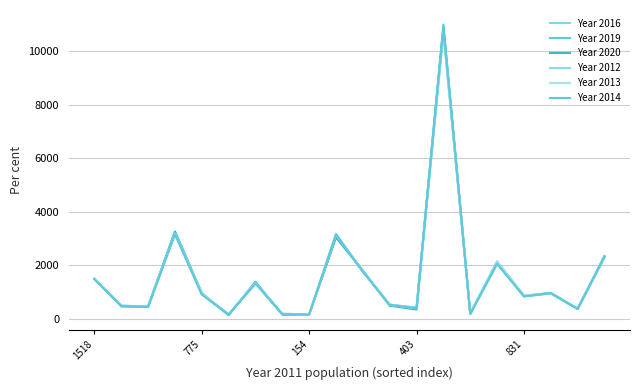

How many lines are shown in the chart?

6